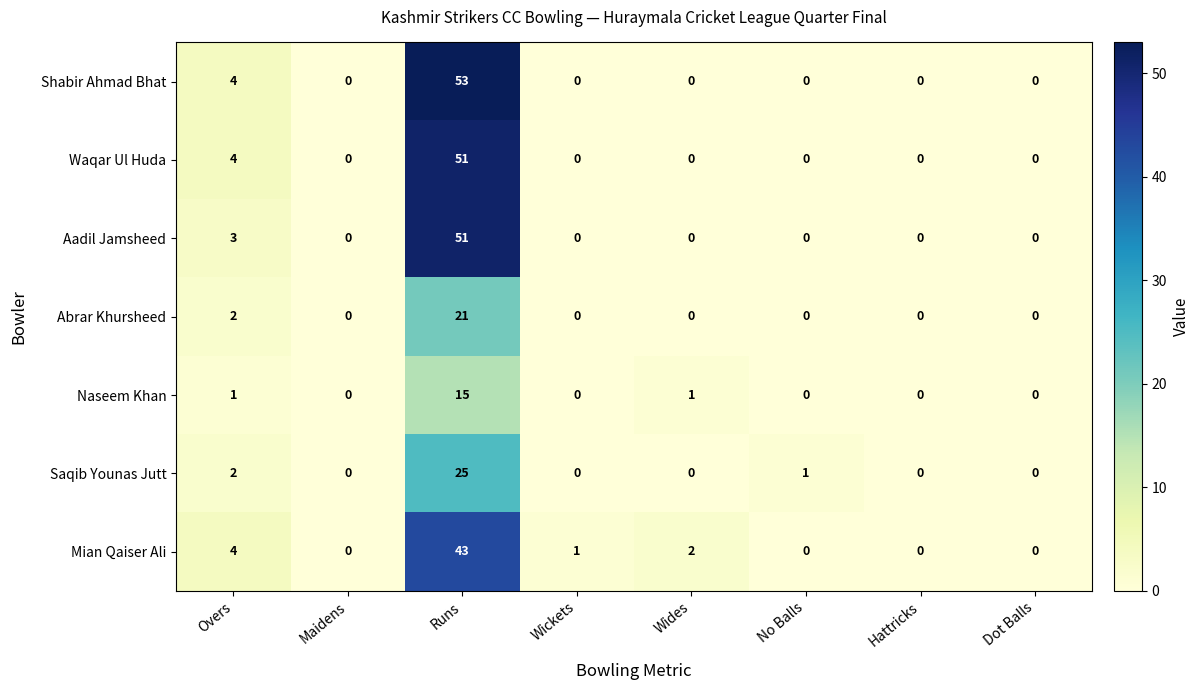

The Waqar Ul Huda series shows 4 at Overs. True or false?

True